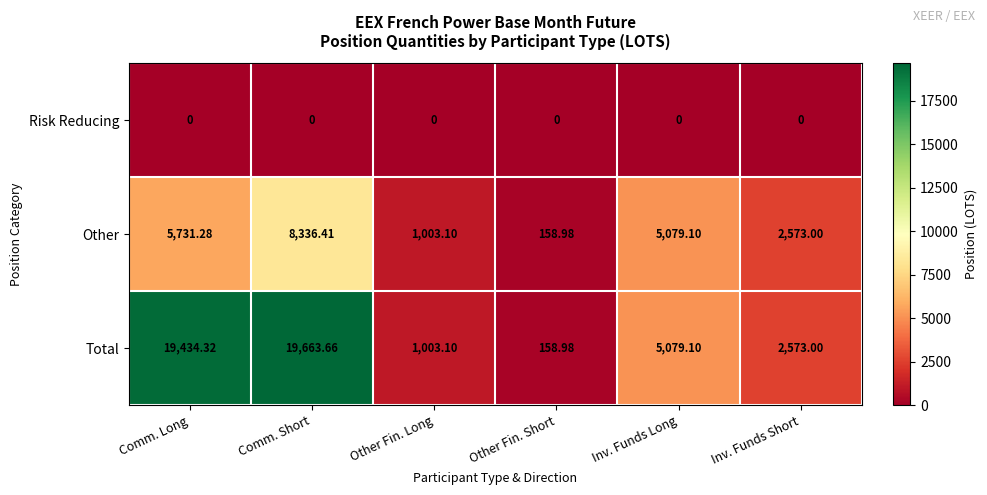

Rank the series by their average value, from lowest to highest.

Risk Reducing, Other, Total